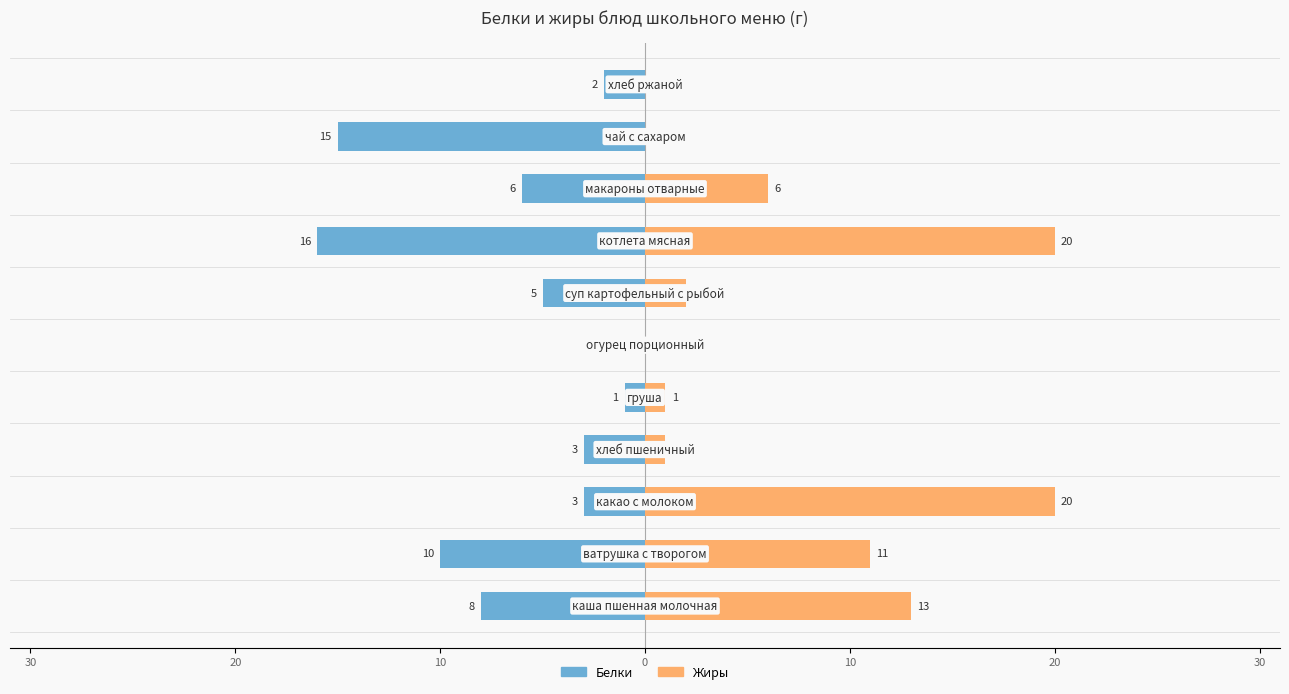

How many data points in Жиры are above 2?

5